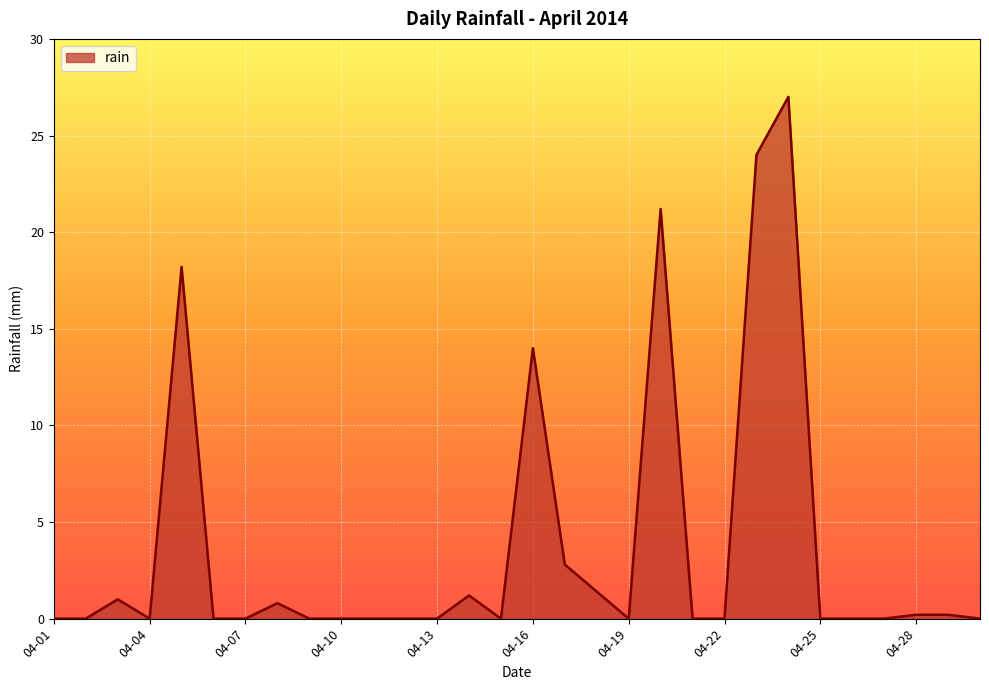

What is the greatest value displayed?

27.0